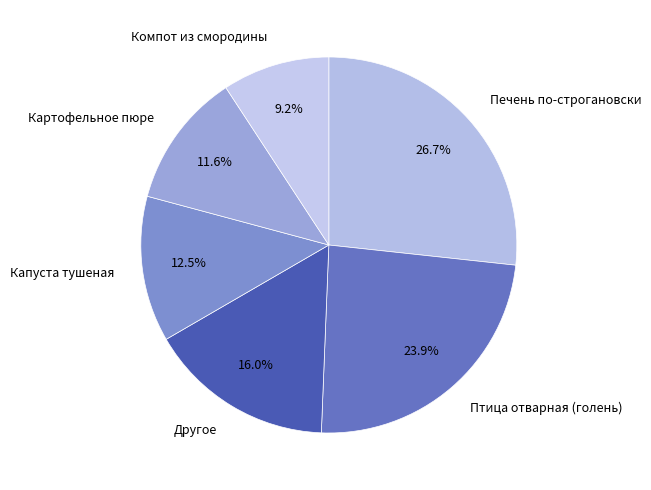

Rank the categories by value from highest to lowest.

Печень по-строгановски, Птица отварная (голень), Другое, Капуста тушеная, Картофельное пюре, Компот из смородины